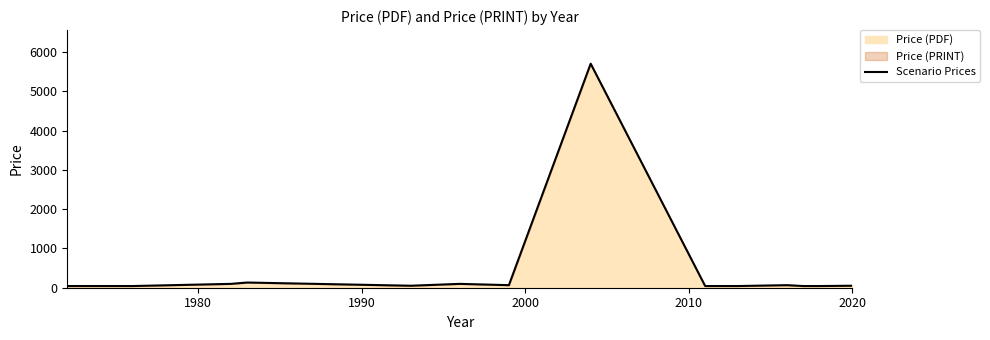

Does the chart display data point markers on the line(s)?

No